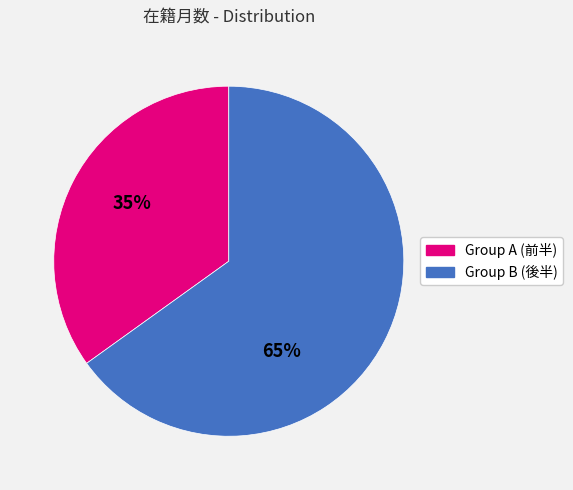

Is there any slice that represents more than half of the pie?

Yes